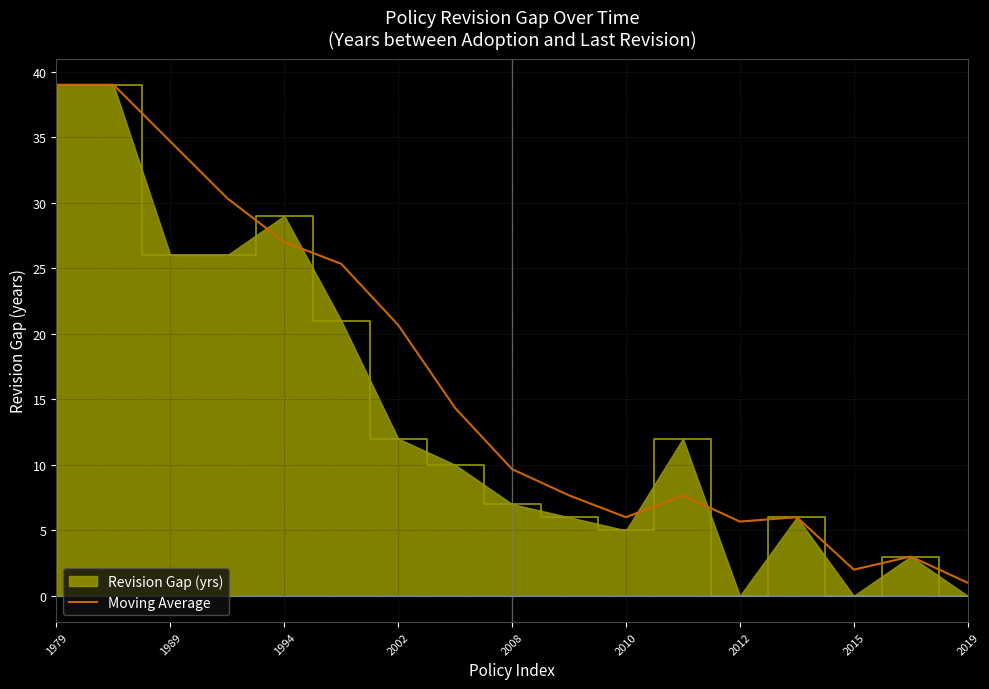

What is the highest value of the Revision Gap (yrs) series?

39.0